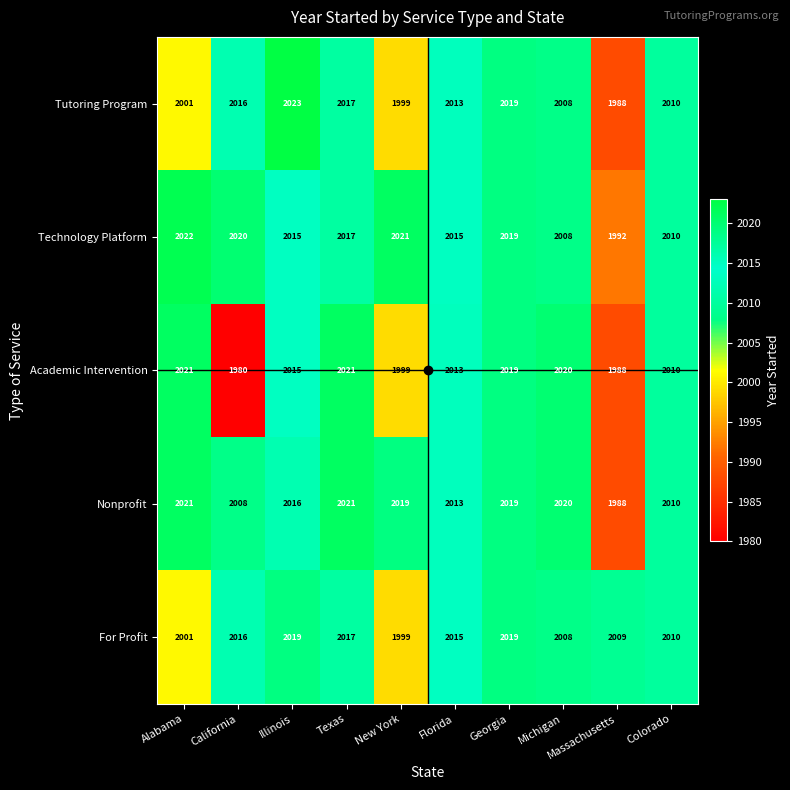

Which label corresponds to the smallest value in the chart?

California